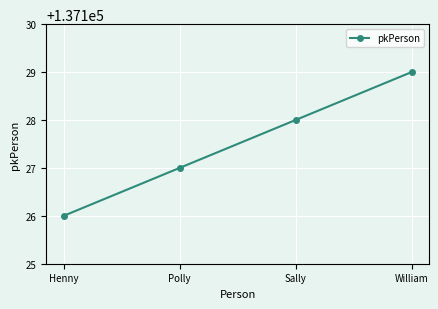

Which category has the lowest value across all series?

Henny